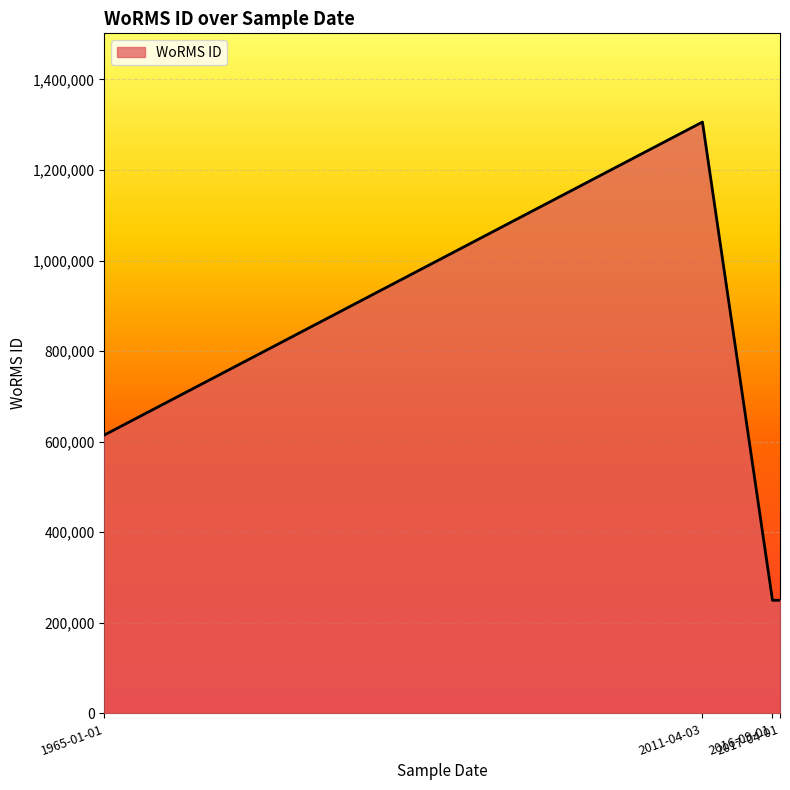

What is the sum of all values?

2420195